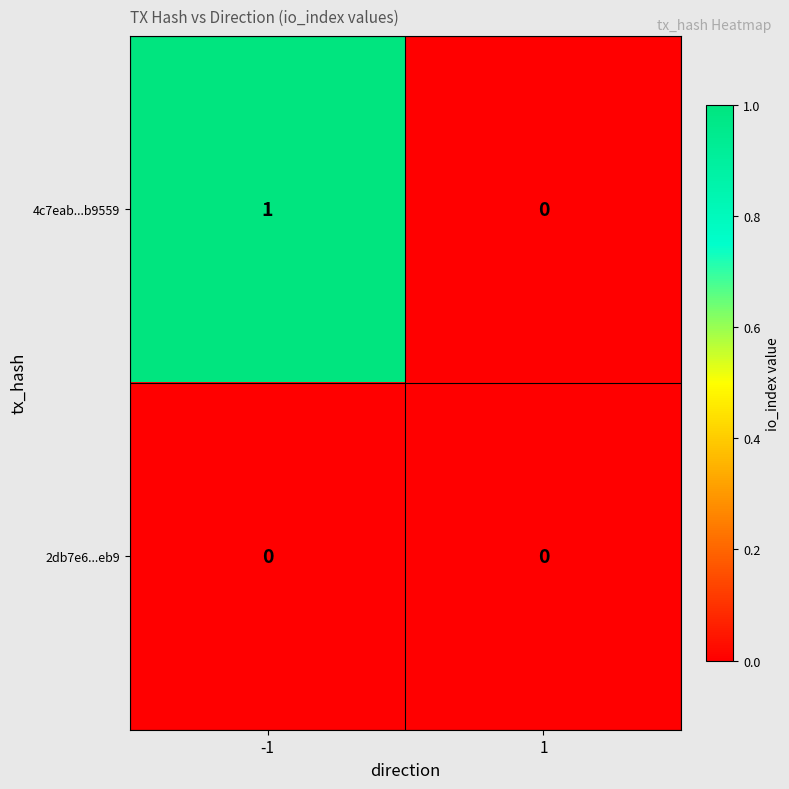

Which series has the largest range (max minus min)?

4c7eab...b9559